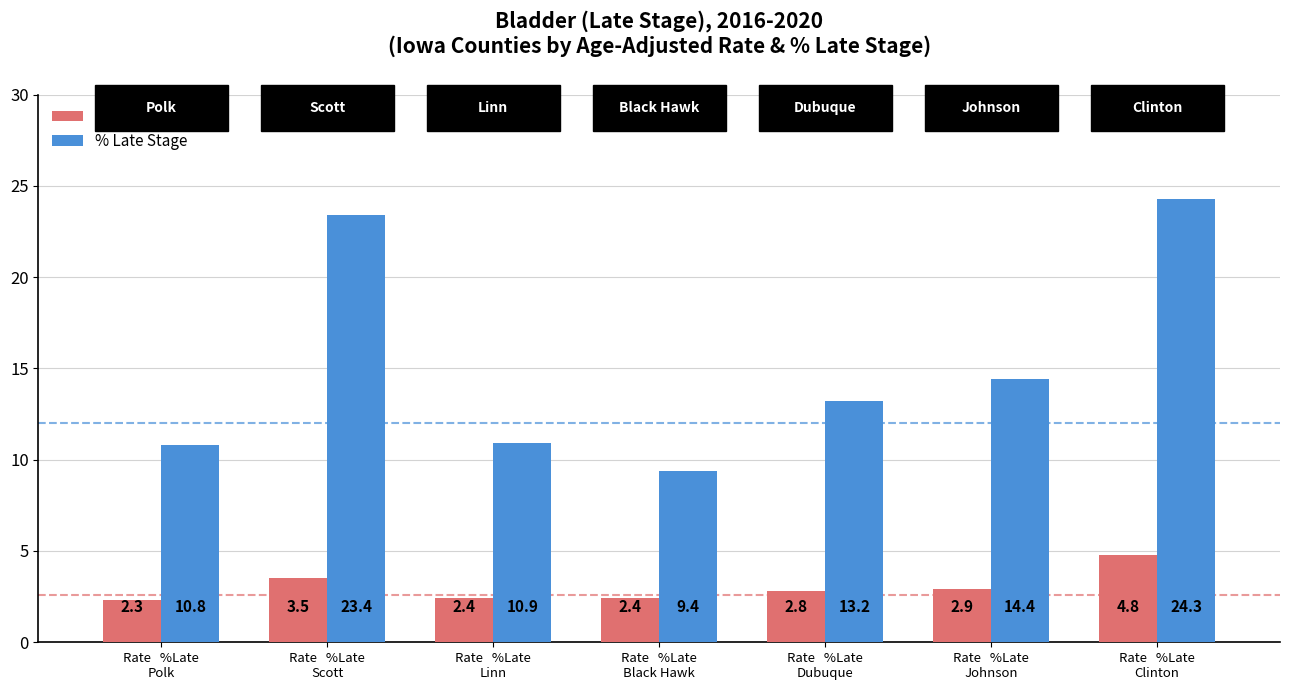

The Age-Adjusted Rate series shows 2.9 at Rate   %Late
Johnson. True or false?

True